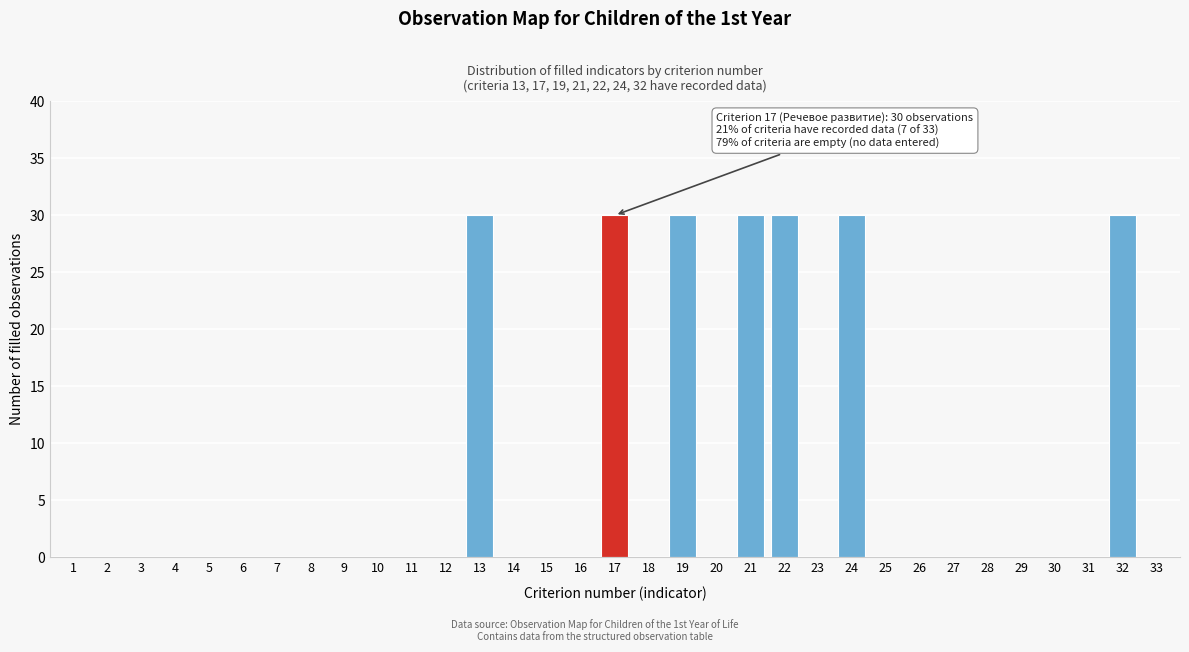

What is the greatest value displayed?

30